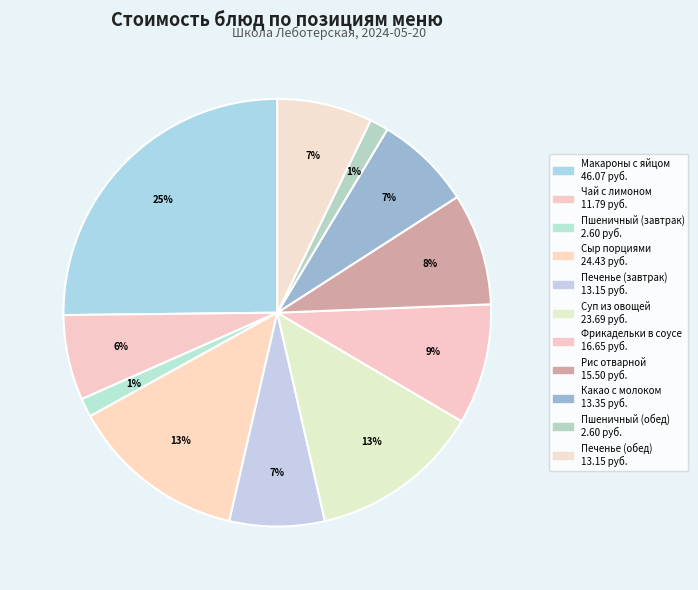

What percentage is NOT represented by Рис отварной?

91.5%